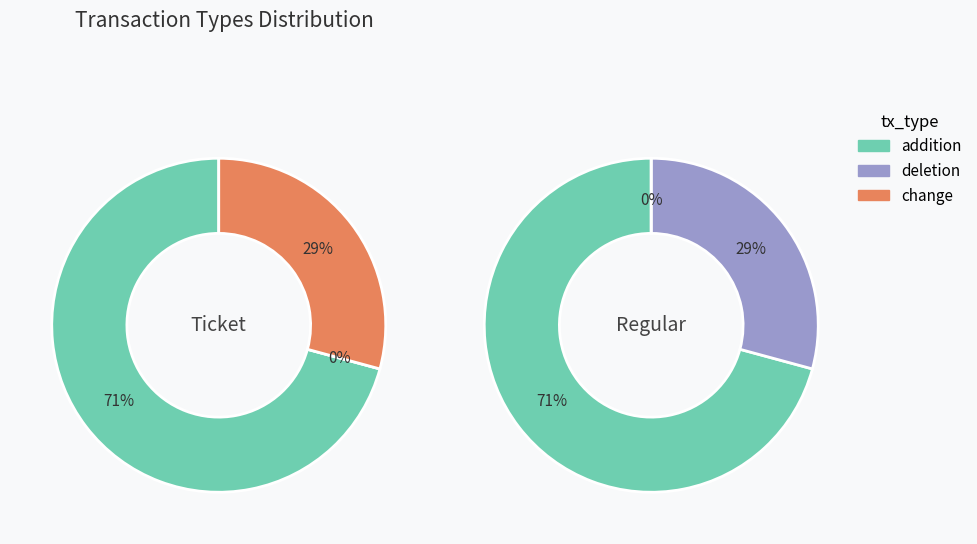

How many slices are in this pie chart?

3